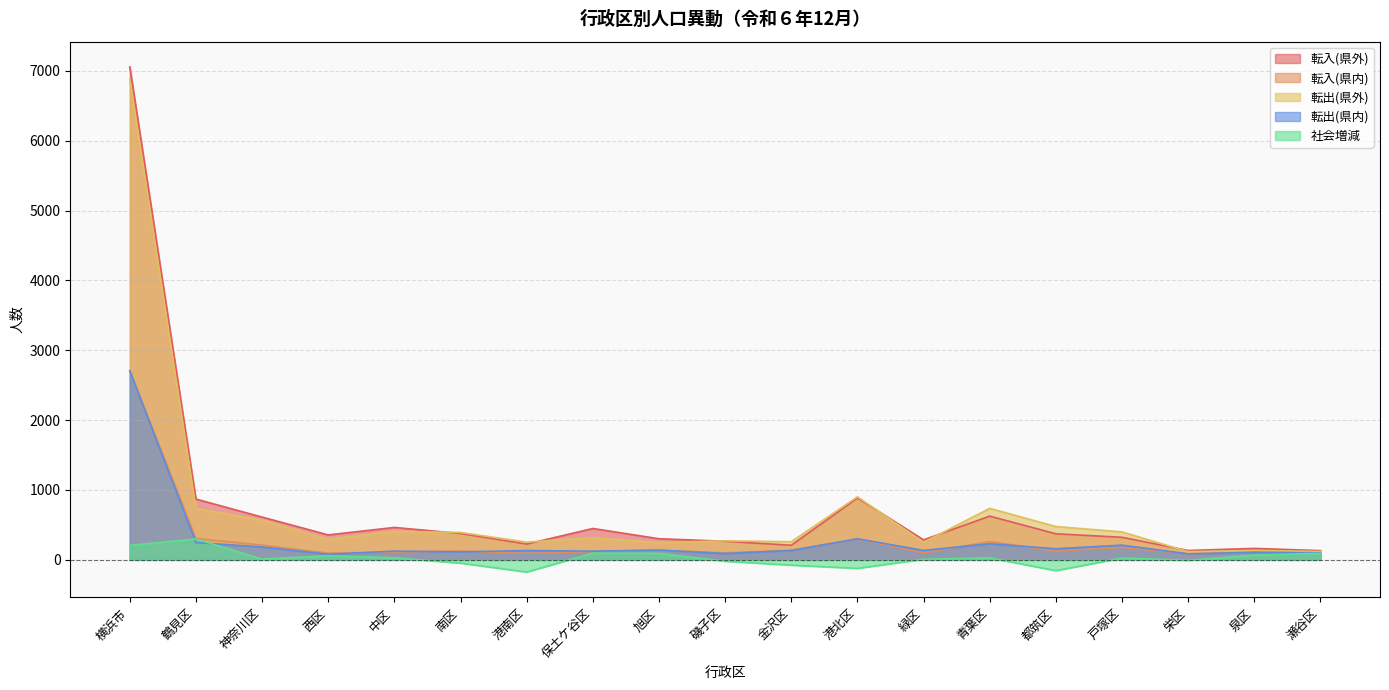

Reading left to right, extract all data points from this chart.

転入(県外): 7055	870	612	357	464	377	226	449	302	266	209	885	286	626	373	323	134	164	132
転入(県内): 2707	306	211	96	111	126	92	119	138	100	138	297	101	261	125	178	87	109	112
転出(県外): 6881	734	569	294	407	392	254	316	246	272	260	902	251	737	477	400	117	134	119
転出(県内): 2703	248	184	80	125	114	133	124	140	90	134	302	135	230	159	211	85	109	100
社会増減: 208	298	10	58	29	-47	-175	96	93	-20	-76	-122	9	29	-155	26	-7	68	94